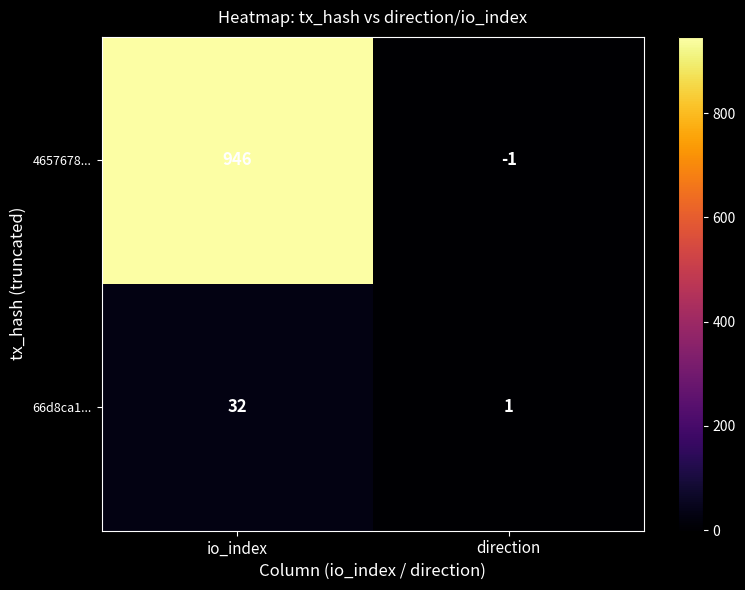

What is the sum of all 66d8ca1... values?

33